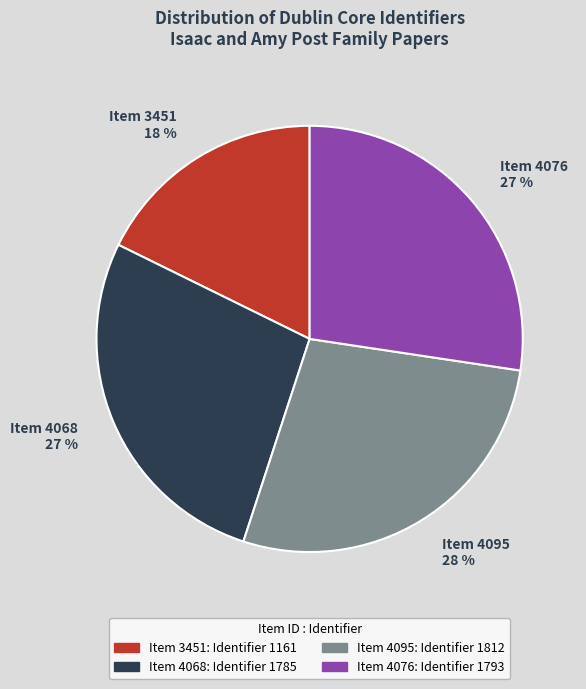

What is the ratio of the value at Item 4076 27 % to the value at Item 4068 27 %?

1.0